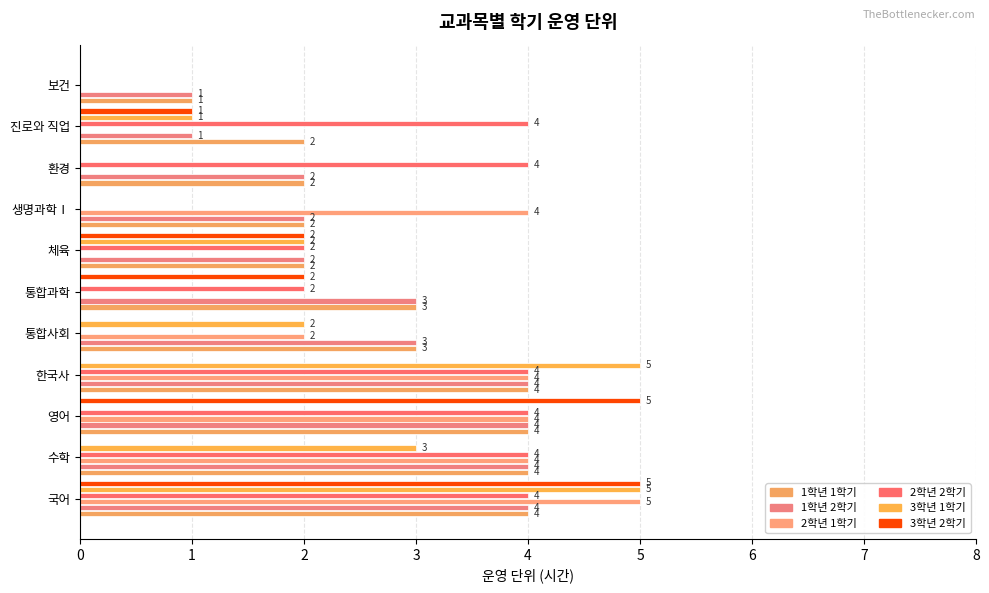

What is the average value of the 1학년 1학기 series?

3